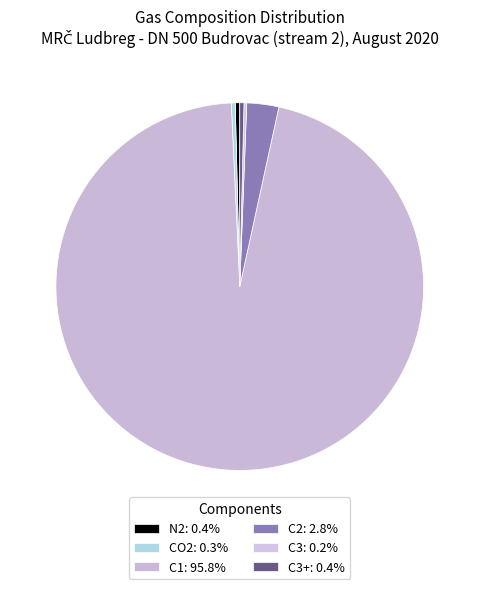

Which category has the biggest portion of the pie?

C1